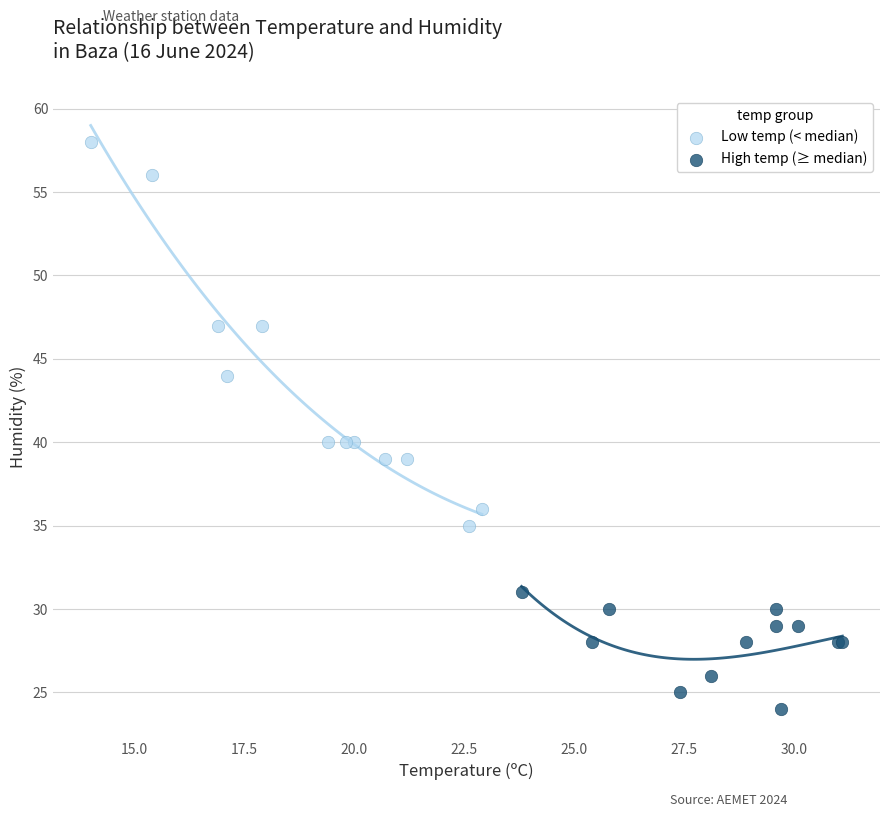

Which series contains the lowest Y value?

High temp (≥ median)